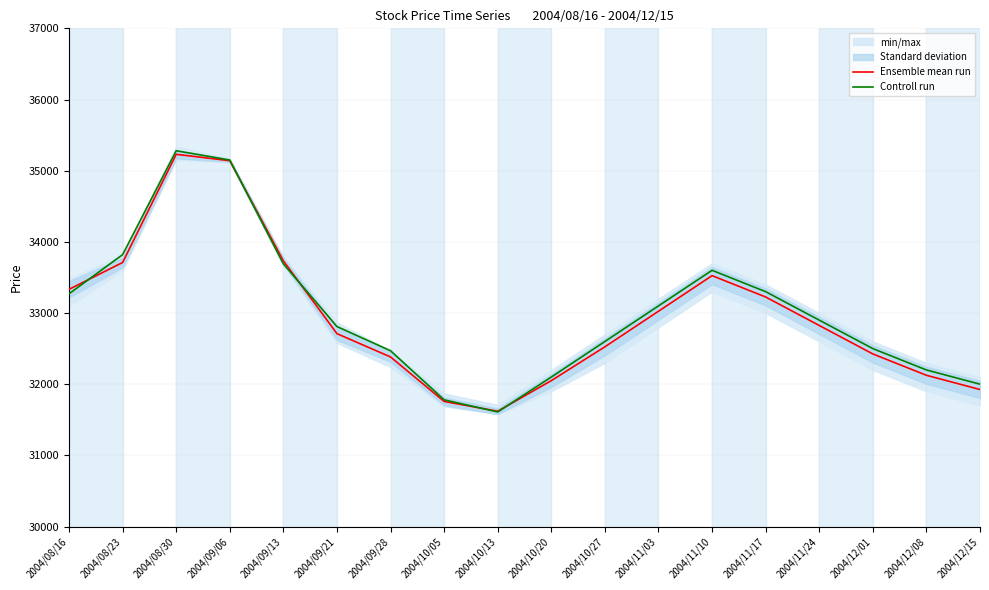

What is the difference between the Ensemble mean run values at 2004/10/13 and 2004/08/23?

2090.0